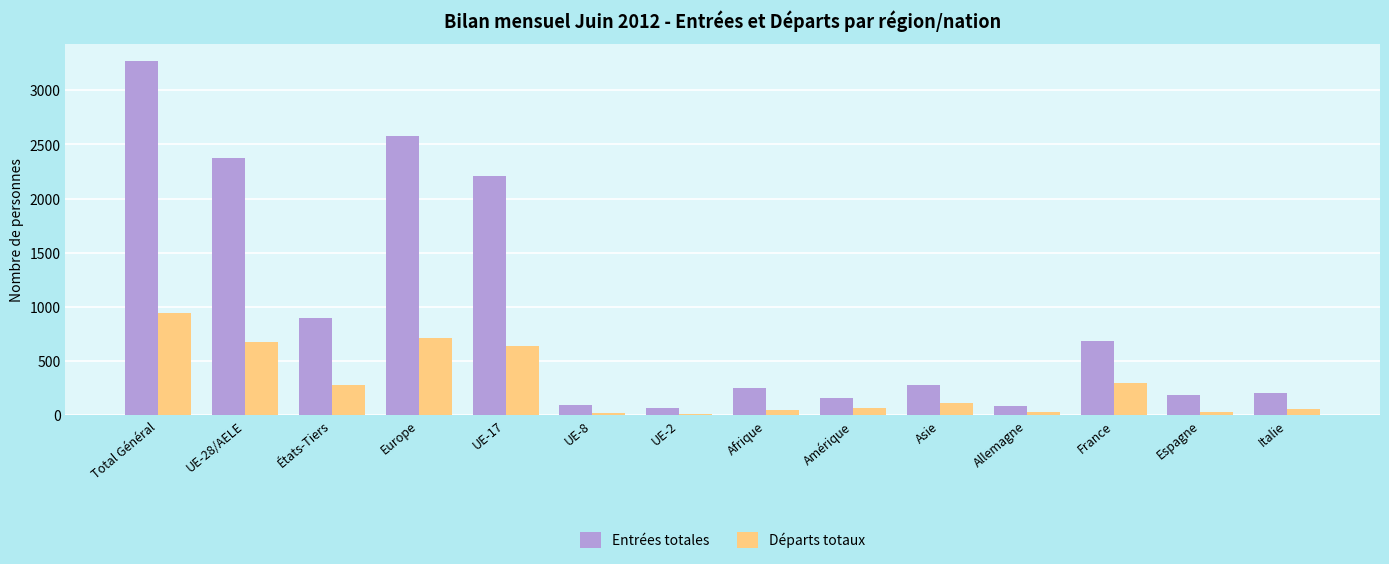

Does the chart contain stacked bars?

No